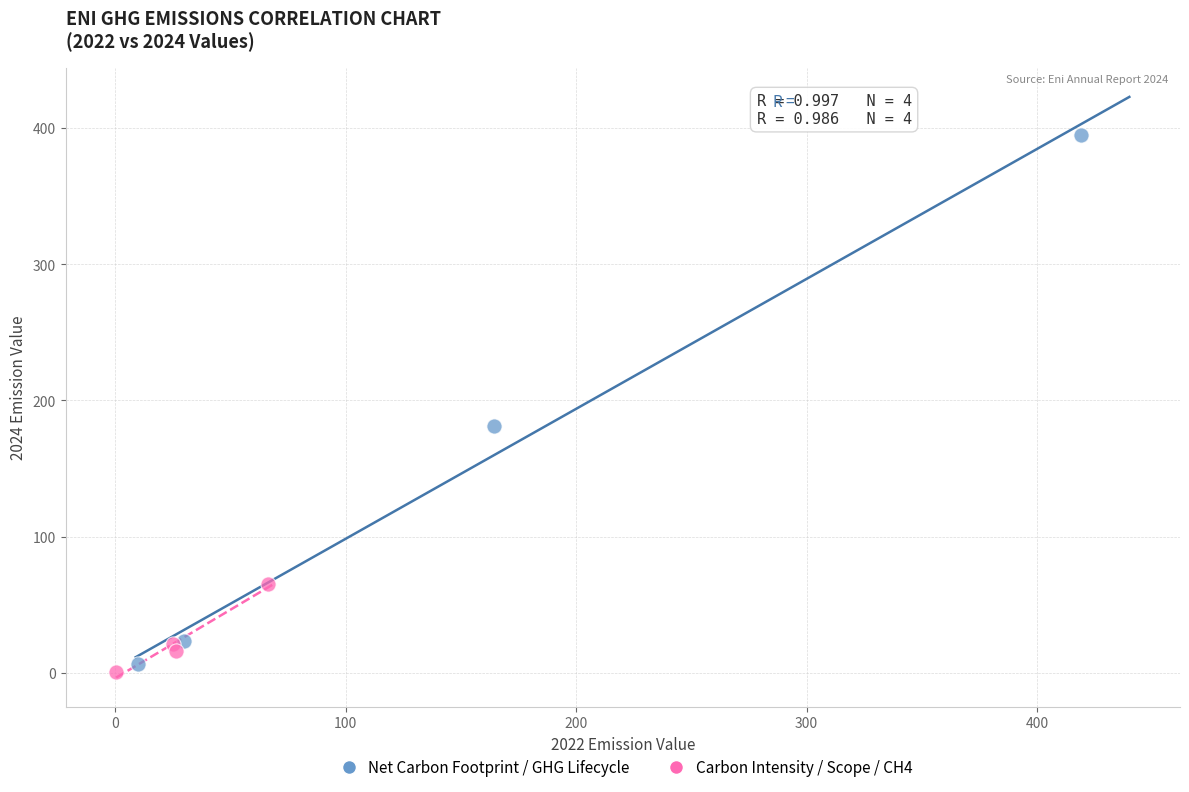

Which series has the largest Y range (max minus min)?

Net Carbon Footprint / GHG Lifecycle